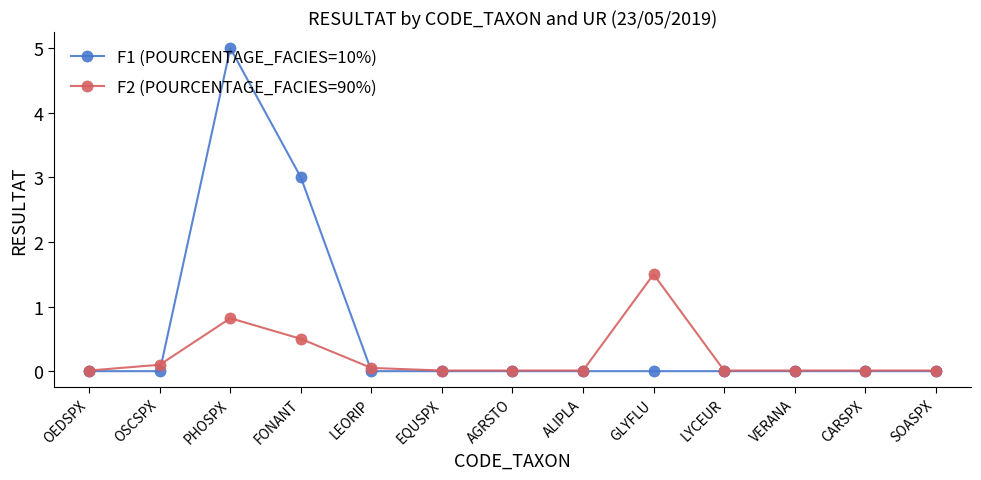

What is the highest value of the F2 (POURCENTAGE_FACIES=90%) series?

1.5